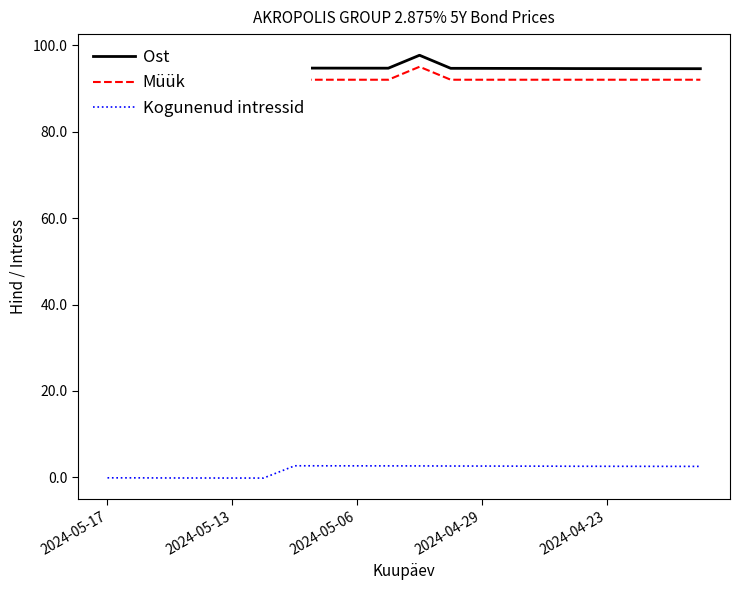

How many lines are shown in the chart?

3